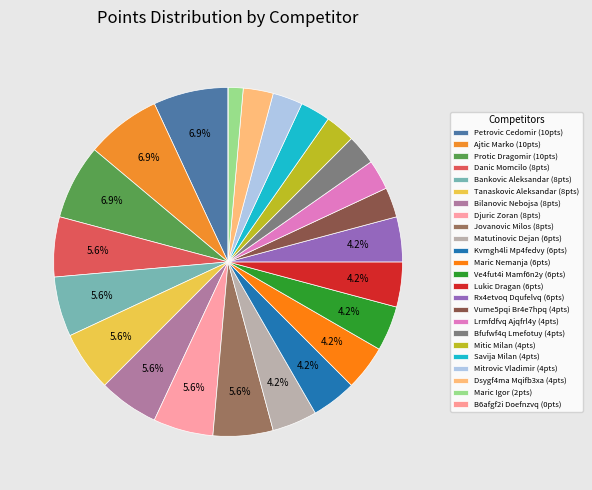

Approximately how many times larger is the value at Bankovic Aleksandar compared to Lukic Dragan?

1.3